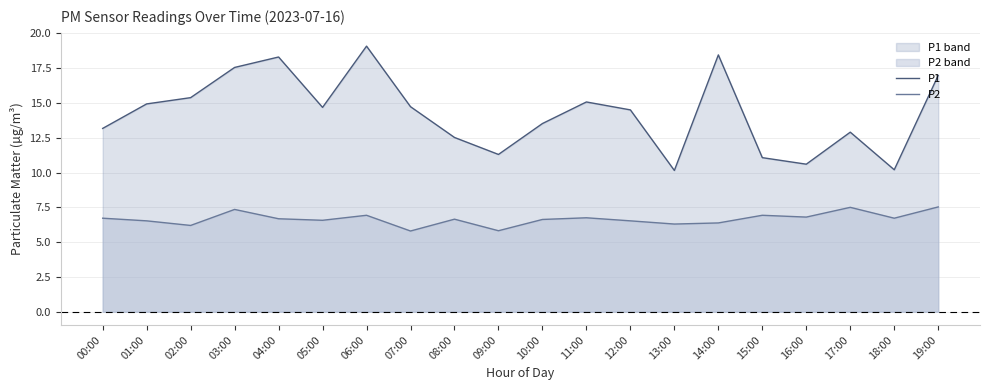

What is the maximum value shown in the chart?

19.1